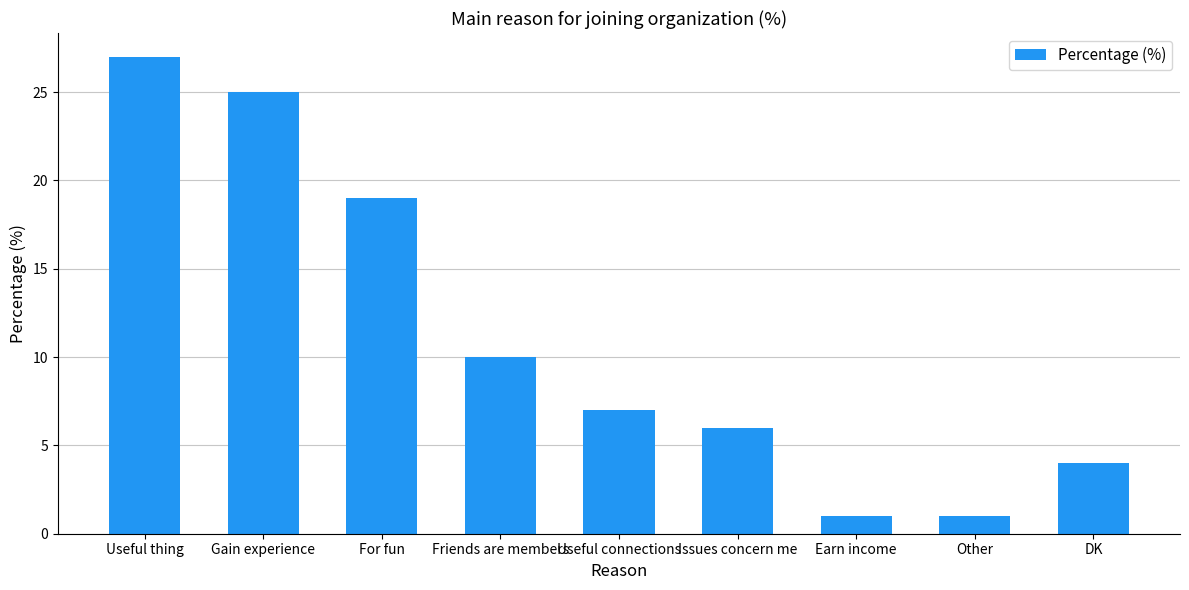

What position from the left is Friends are members?

4